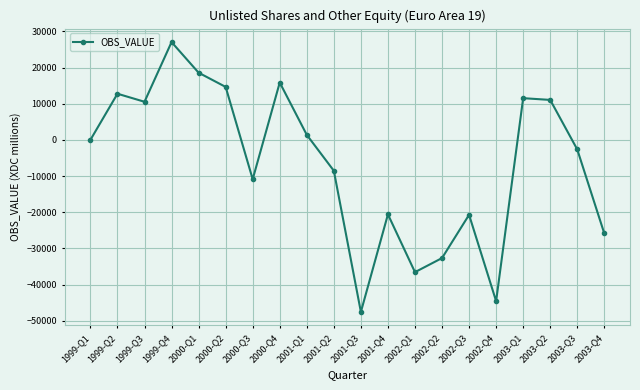

What is the change in value from 2000-Q2 to 2002-Q3?

-35363.5